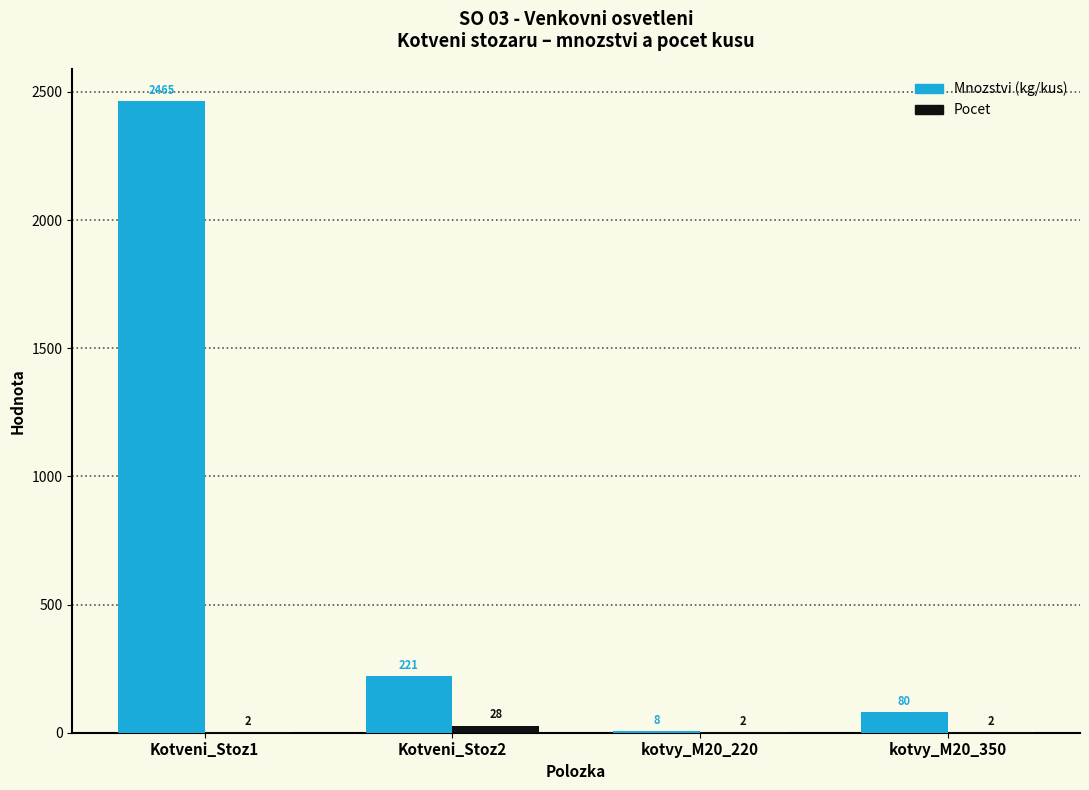

What is the sum of all Mnozstvi (kg/kus) values?

2774